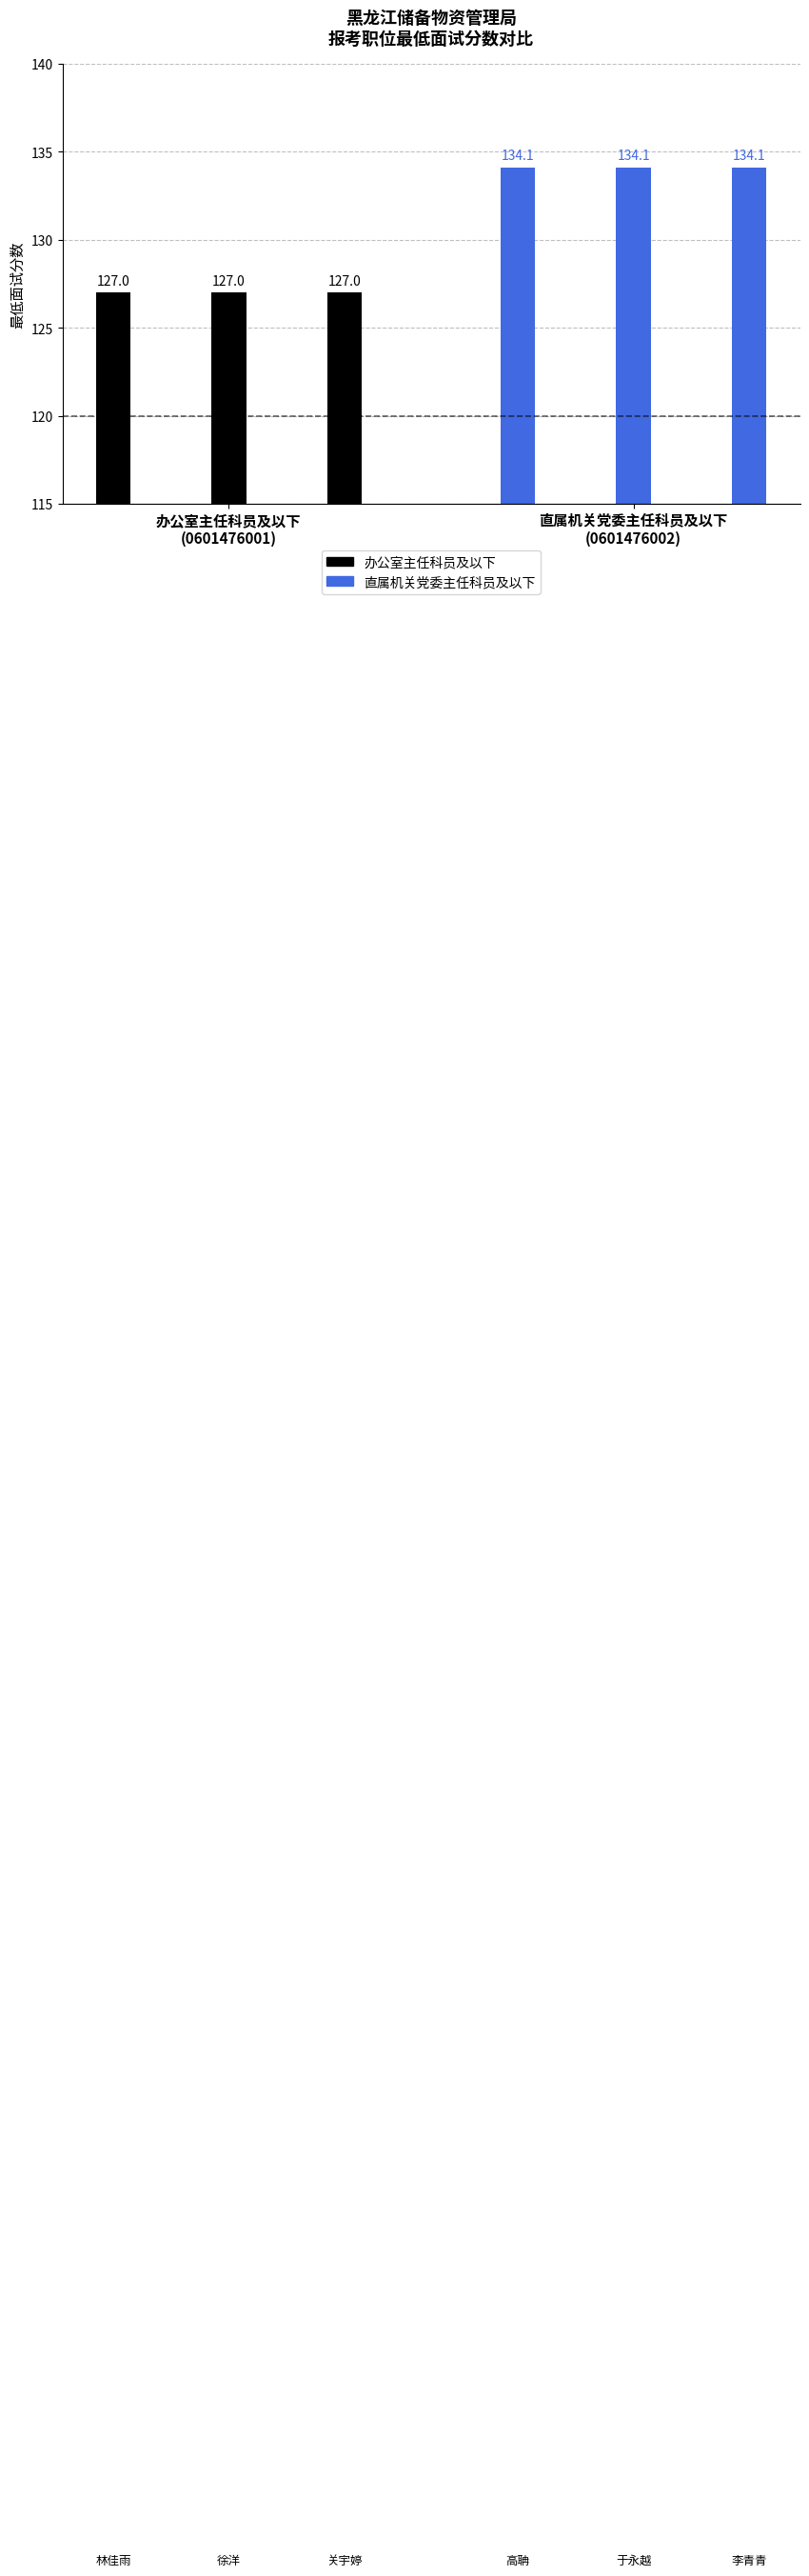

How many bars are there in total?

6